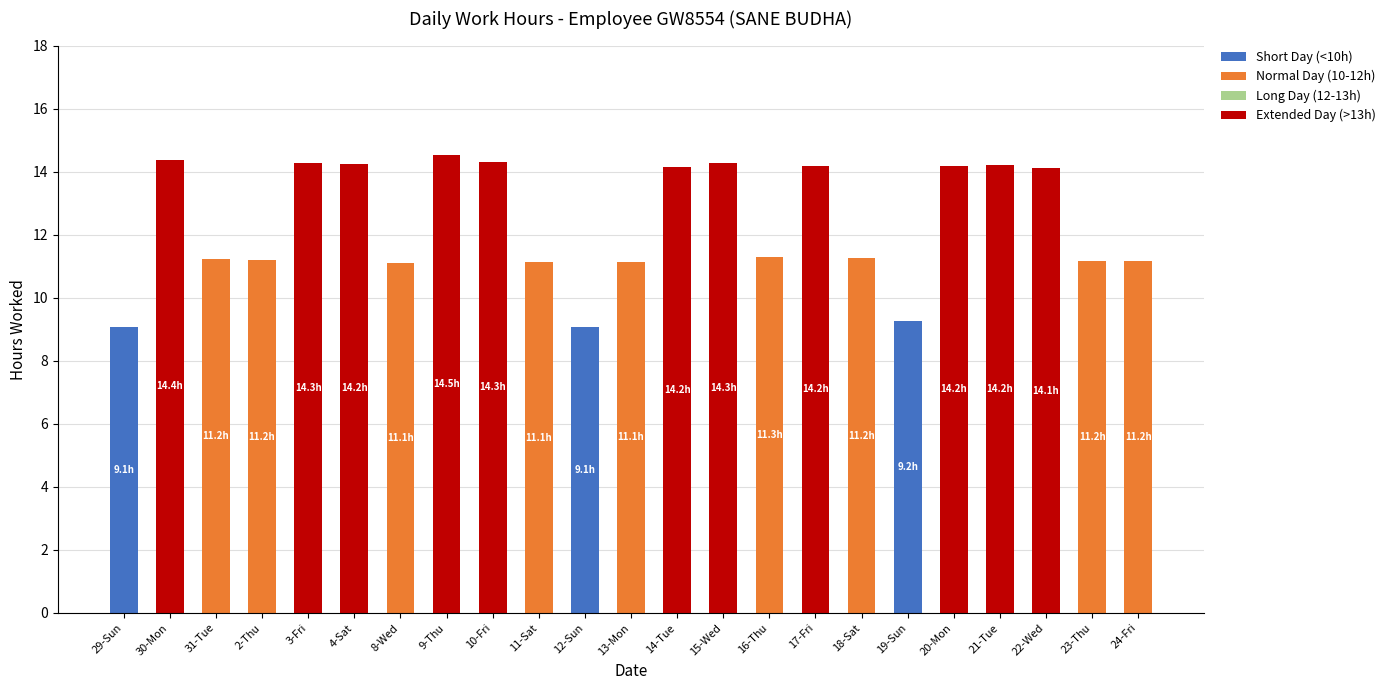

True or false: Short Day (<10h) has a value of 4.5 at 11-Sat.

False